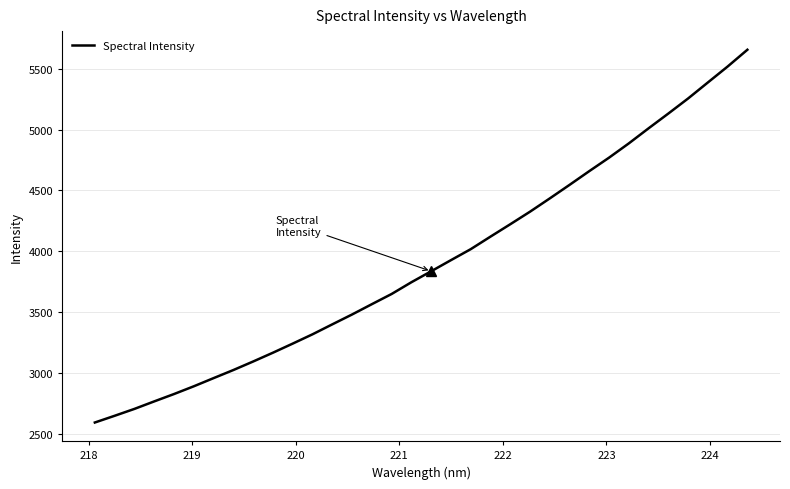

What is the difference between the maximum and minimum values?

3059.5